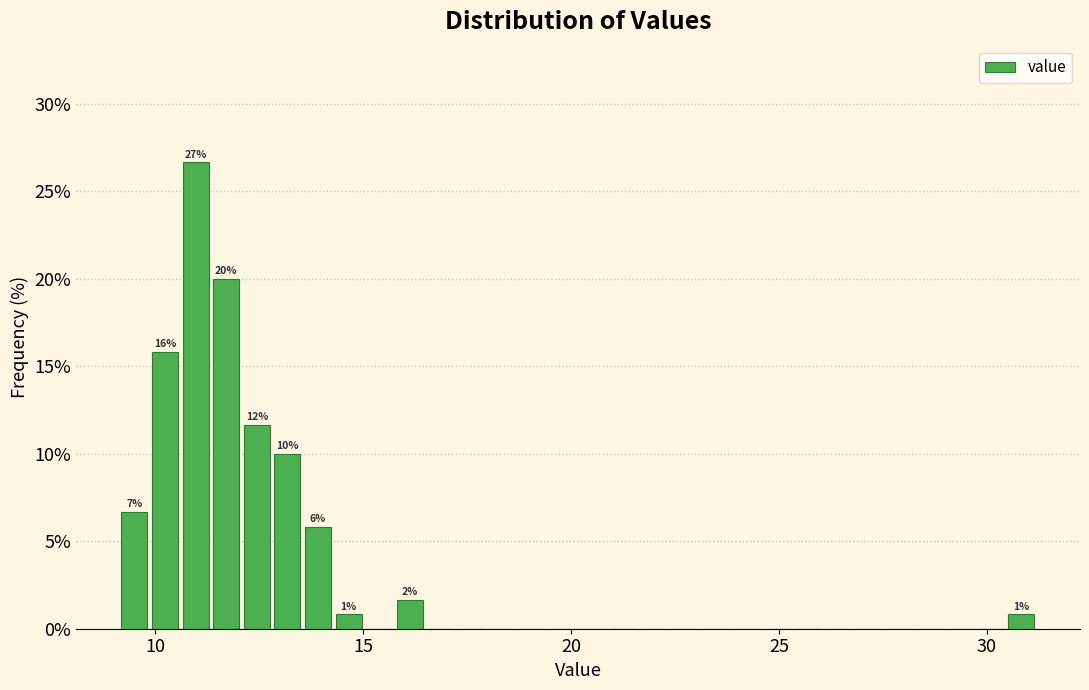

Read against the x-axis, roughly where is the centre of the tallest bar?

11.0